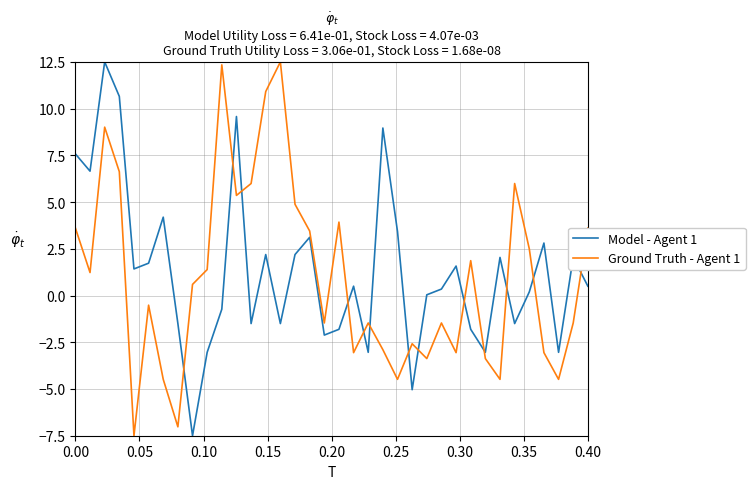

What is the lowest value of the Ground Truth - Agent 1 series?

-7.5